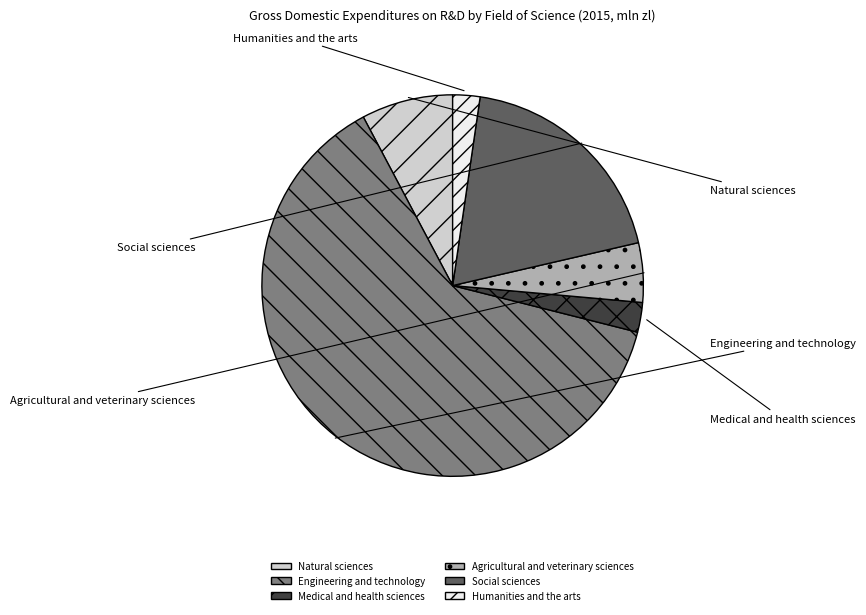

What is the ratio of the value at Social sciences to the value at Humanities and the arts?

8.3